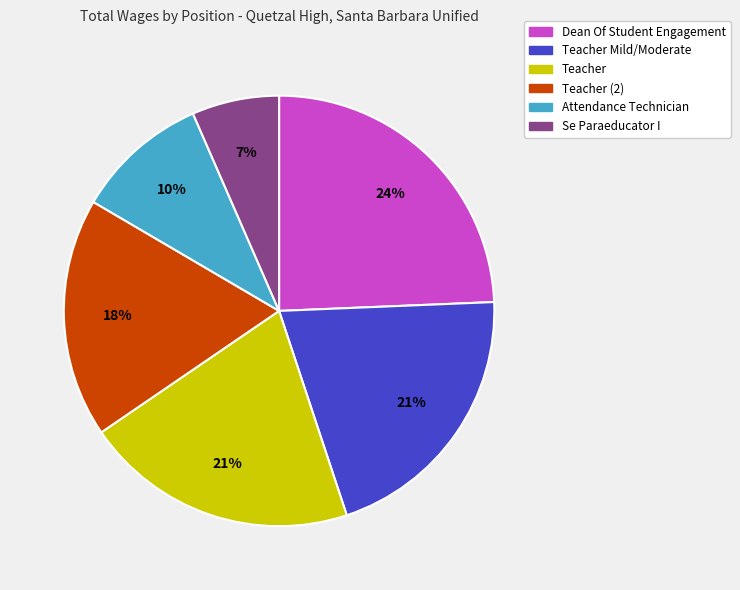

Combined, do Se Paraeducator I and Teacher (2) account for over 50%?

No